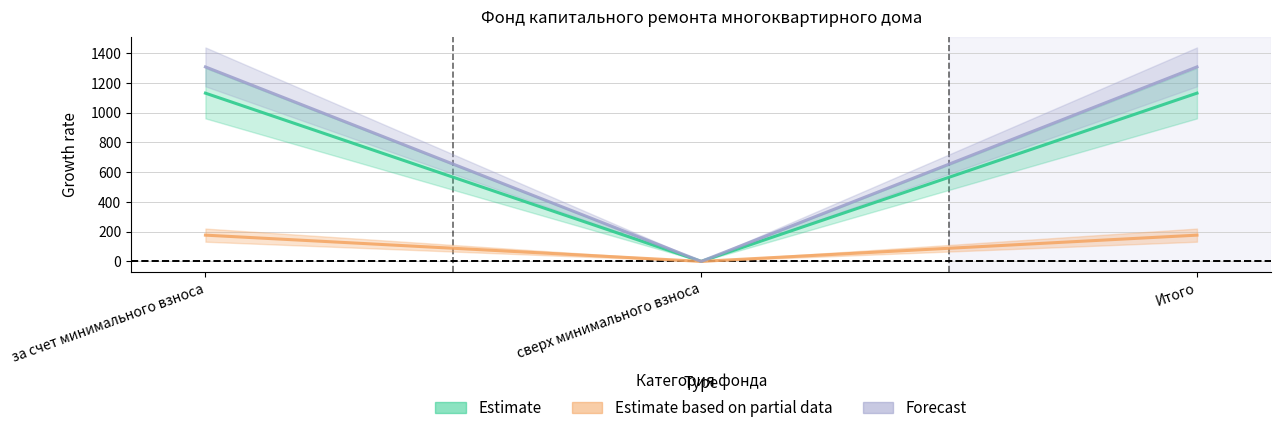

Count the number of categories in the chart.

3